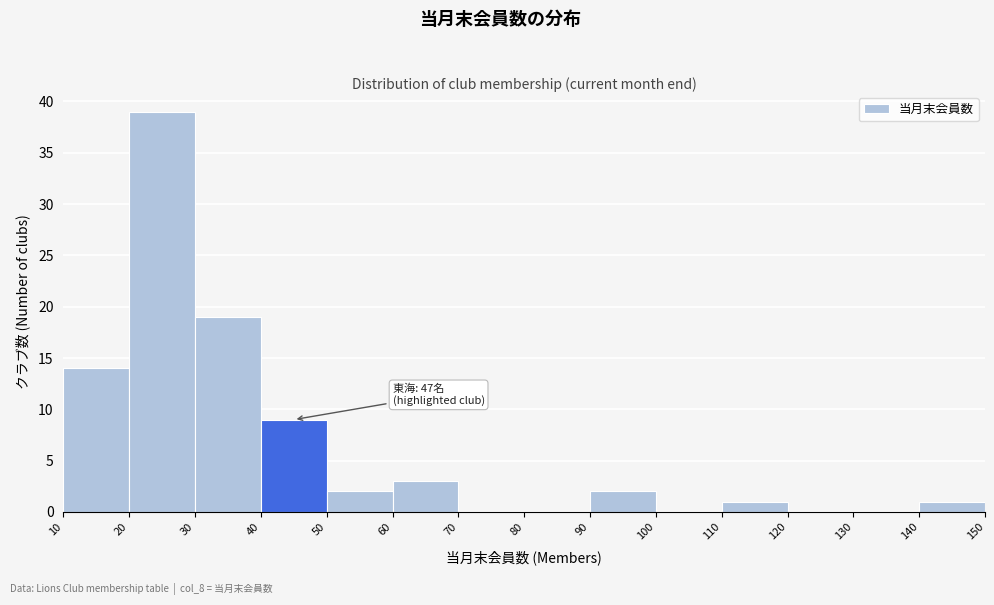

Over which range of the x-axis is the bar tallest?

20 to 30